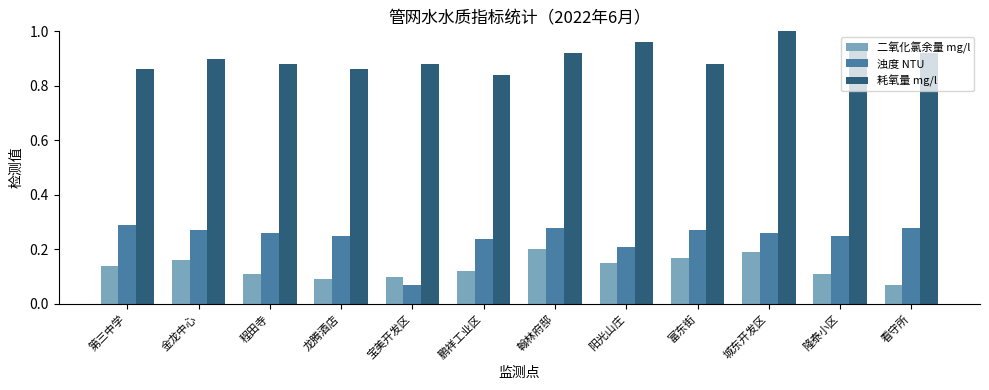

What position from the left is 鹏祥工业区?

6